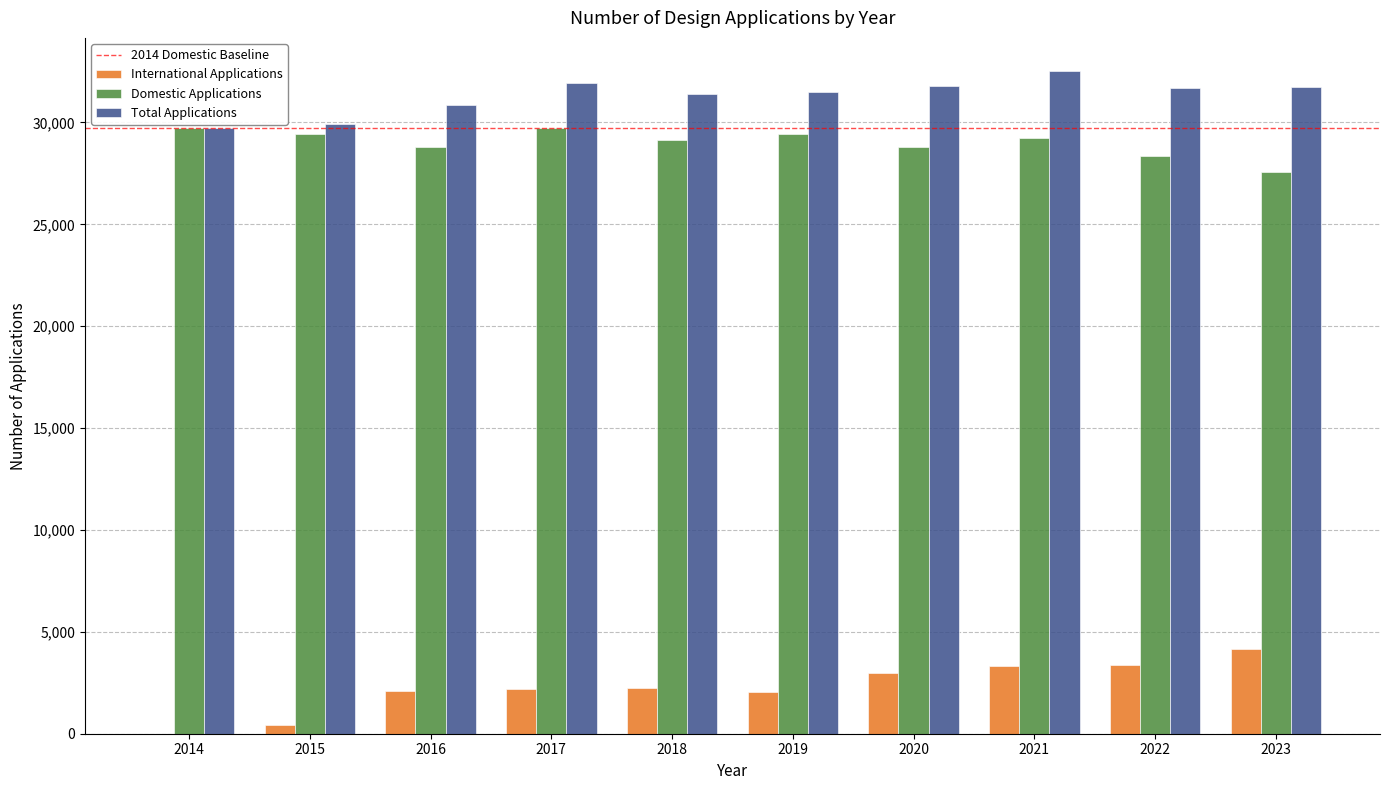

Between 2020 and 2021, which series saw the biggest shift?

Total Applications